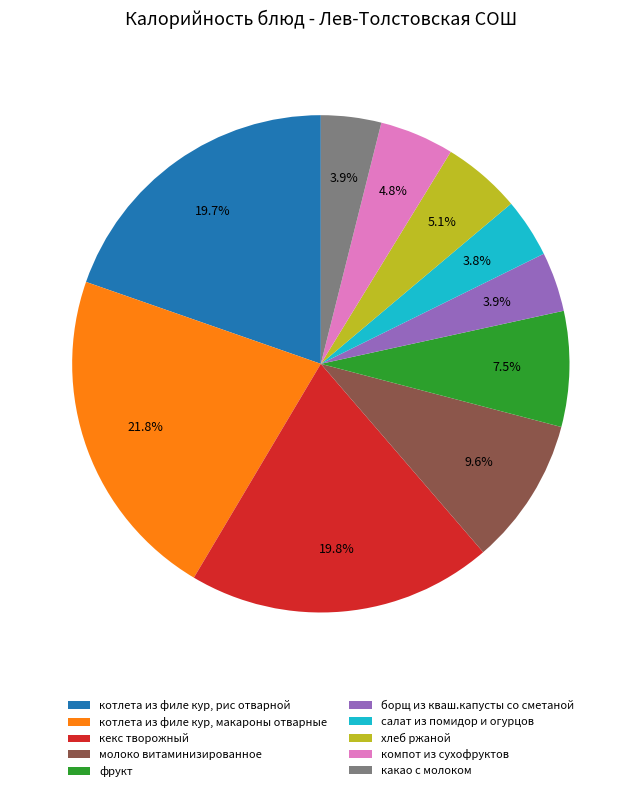

Which category has the biggest portion of the pie?

котлета из филе кур, макароны отварные